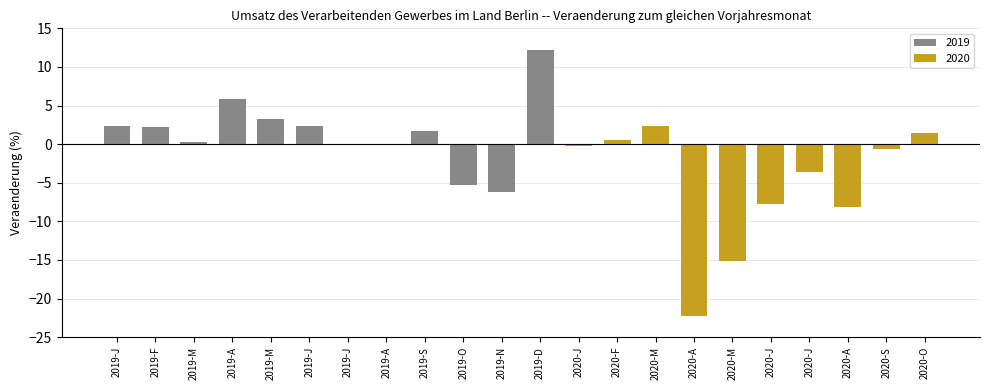

What is the label of the 5th bar from the left?

2019-M